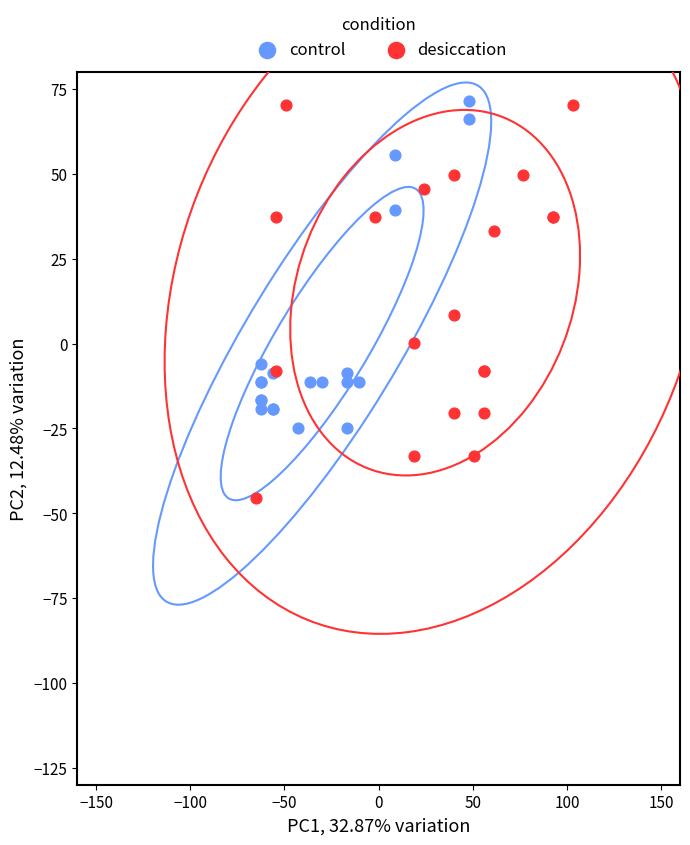

Which series has the widest spread of Y values?

desiccation